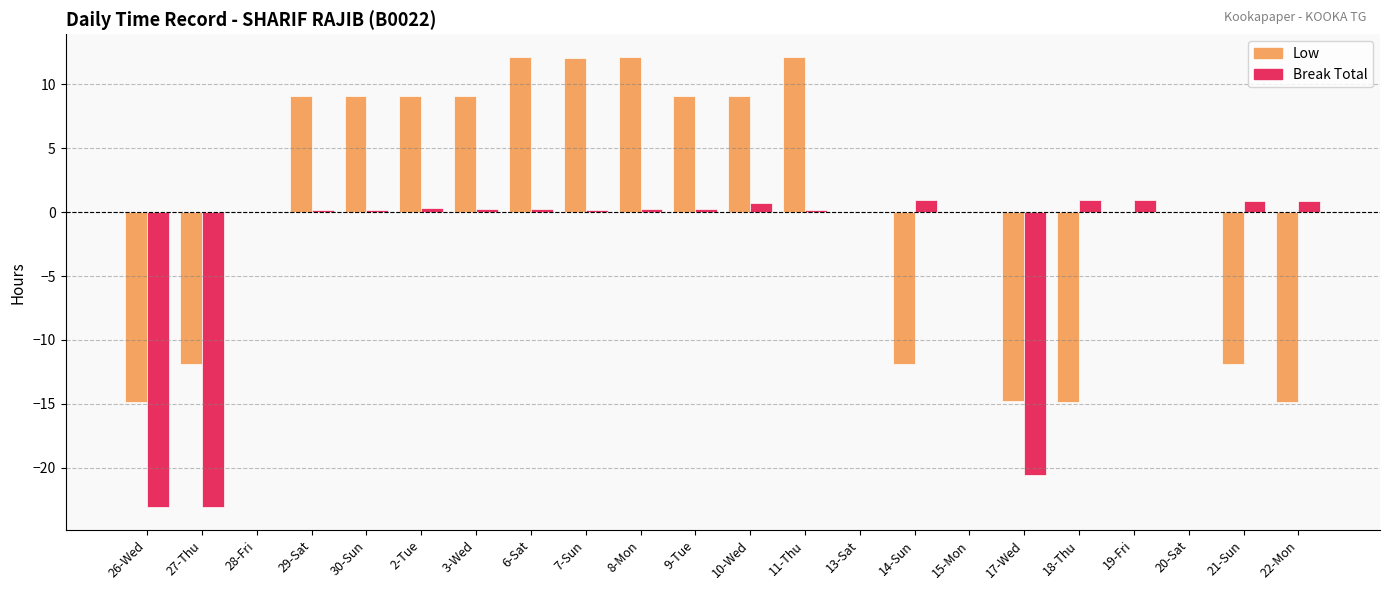

Is the value of Break Total at 11-Thu greater than the value of Low at 2-Tue?

No